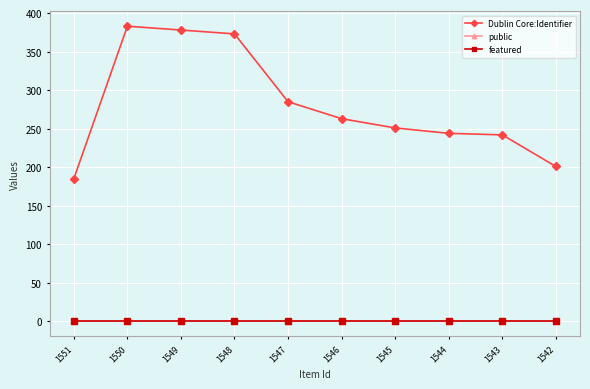

True or false: Dublin Core:Identifier and featured intersect in this chart.

False